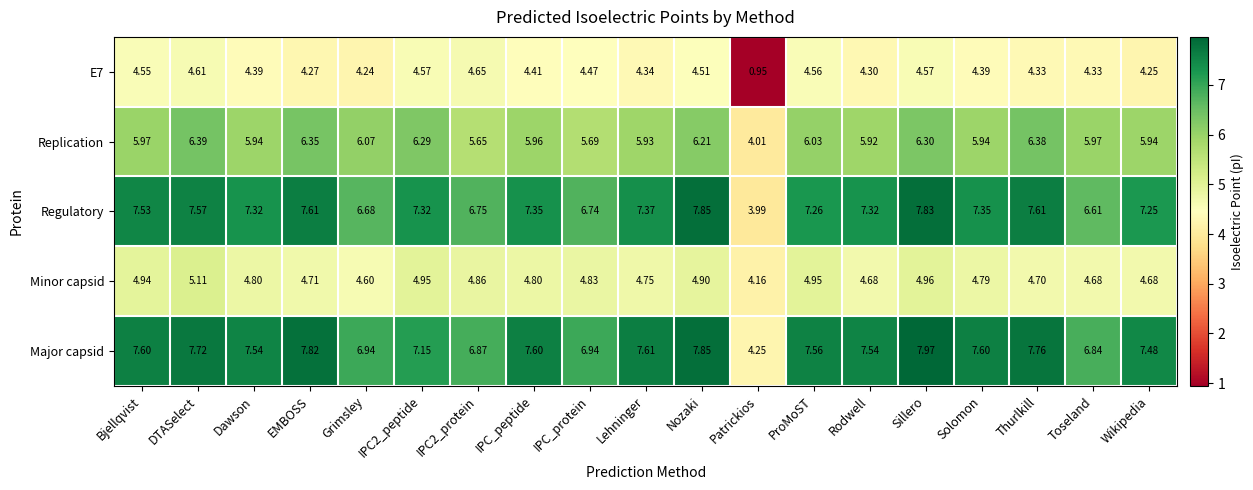

Which series has the largest total across all categories?

Major capsid